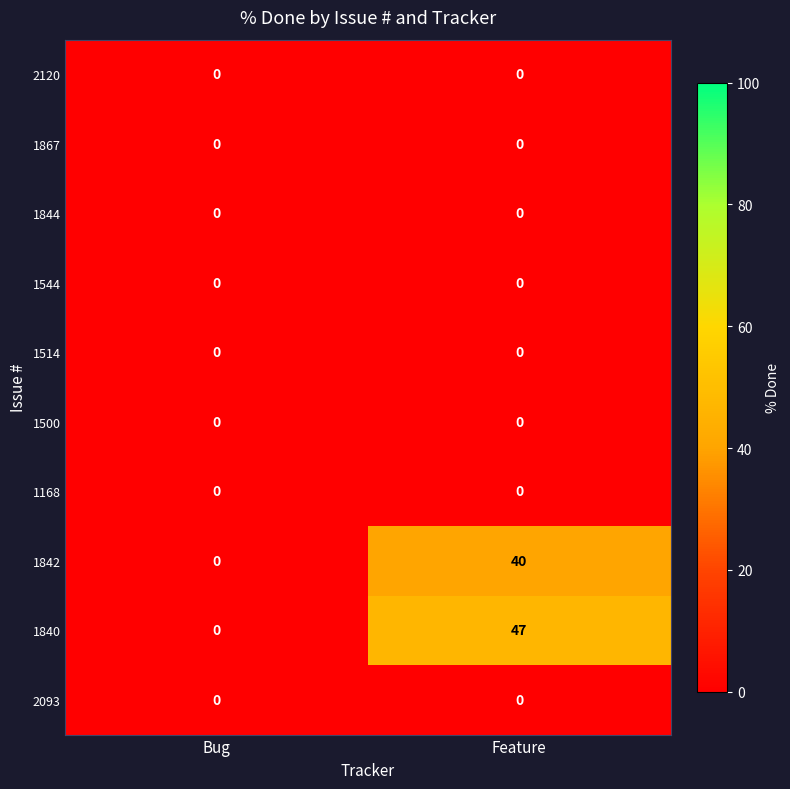

Which series changed the most between Bug and Feature?

1840